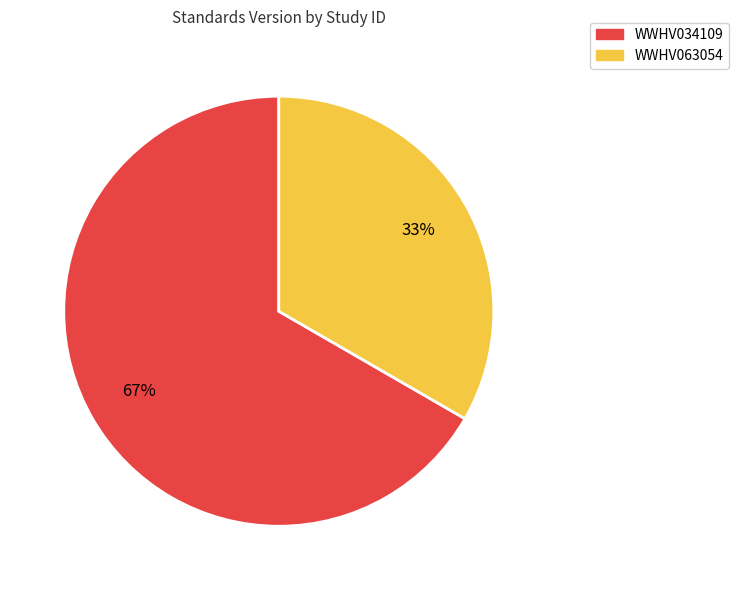

Which slice is the smallest?

WWHV063054